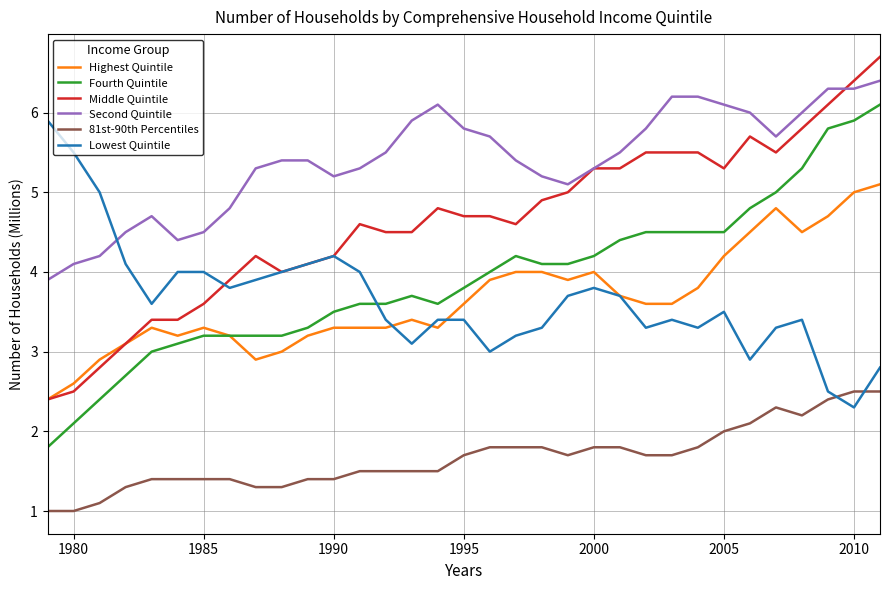

What is the average value of the Second Quintile series?

5.4